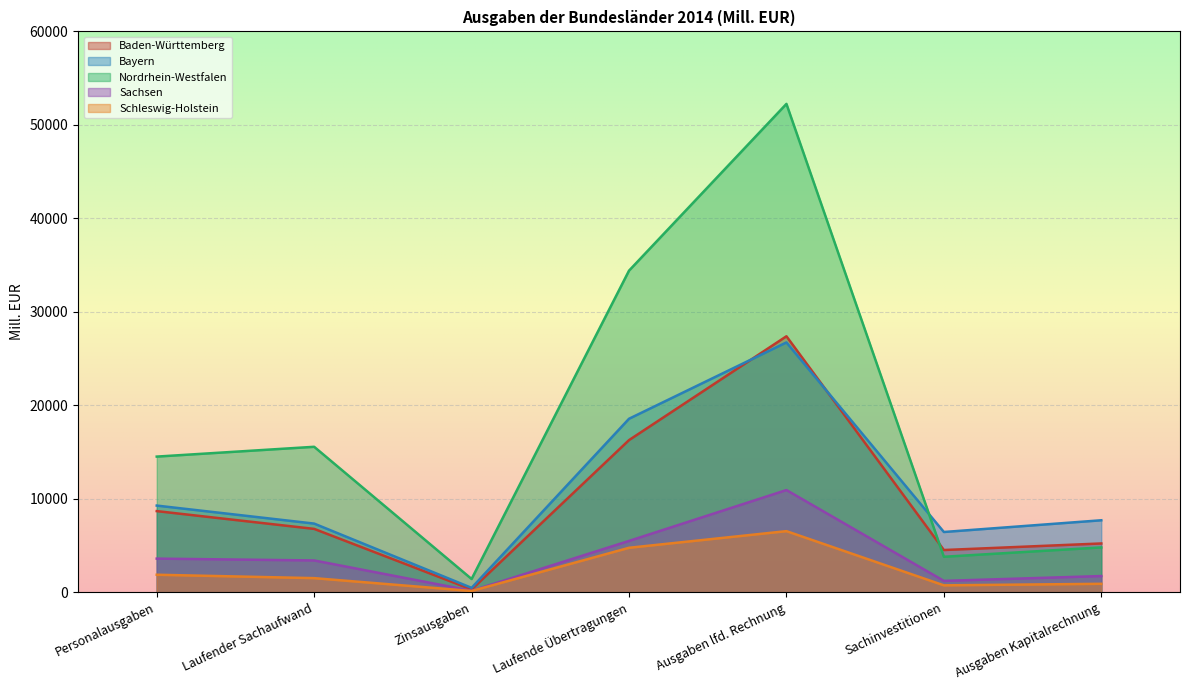

Rank the series by their maximum value, from highest to lowest.

Nordrhein-Westfalen, Baden-Württemberg, Bayern, Sachsen, Schleswig-Holstein